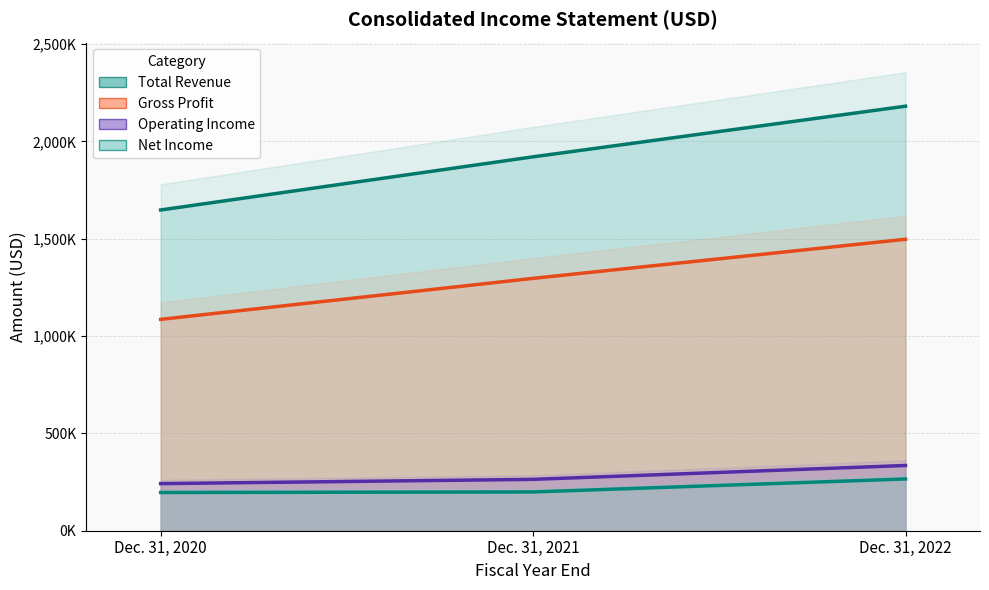

Is the value of Total Revenue at Dec. 31, 2022 greater than the value of Gross Profit at Dec. 31, 2020?

No